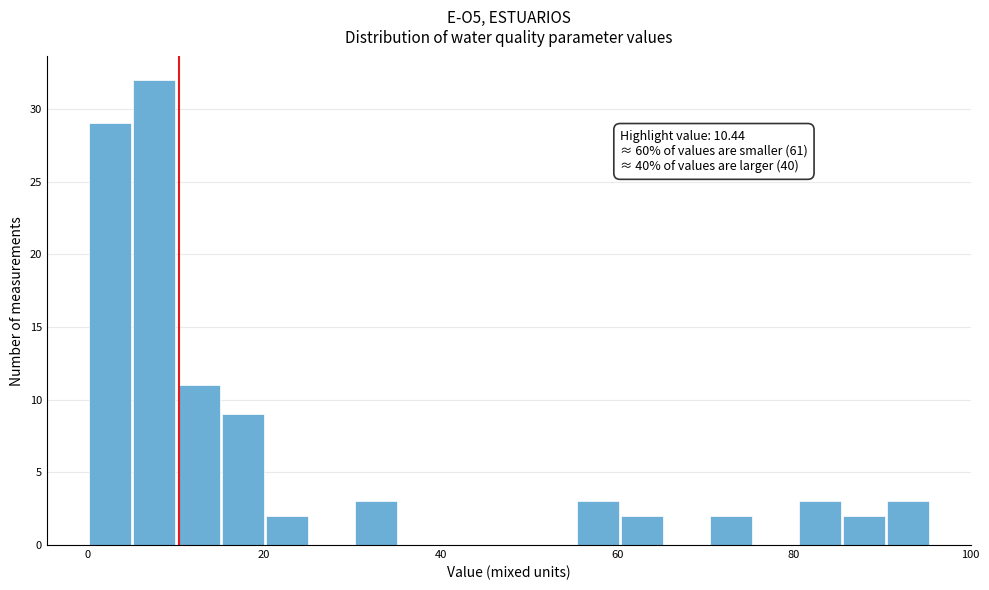

Read against the x-axis, roughly where is the centre of the tallest bar?

8